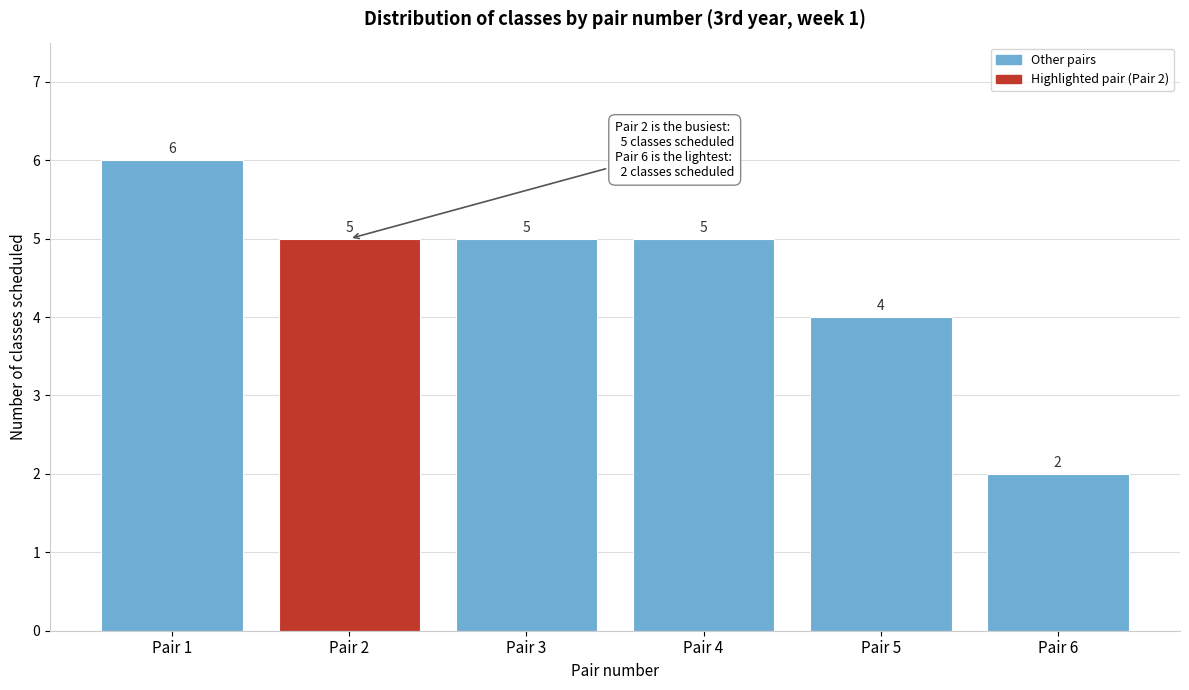

Reading left to right, transcribe all the data shown in this chart.

6	5	5	5	4	2